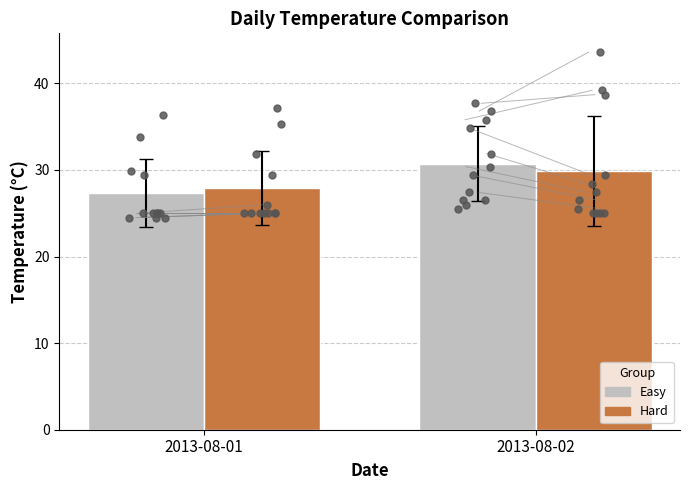

Which series has the largest total across all categories?

Easy